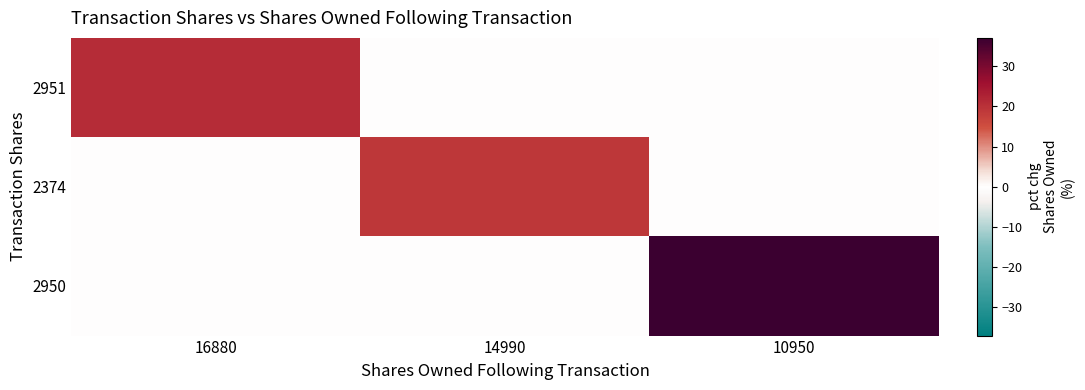

Reading left to right, what are all the values shown in this chart?

2951: 16880=21	14990=0	10950=0
2374: 16880=0	14990=19	10950=0
2950: 16880=0	14990=0	10950=37